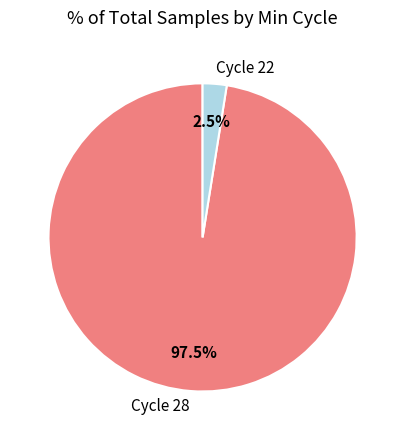

Combined, do Cycle 22 and Cycle 28 account for over 50%?

Yes